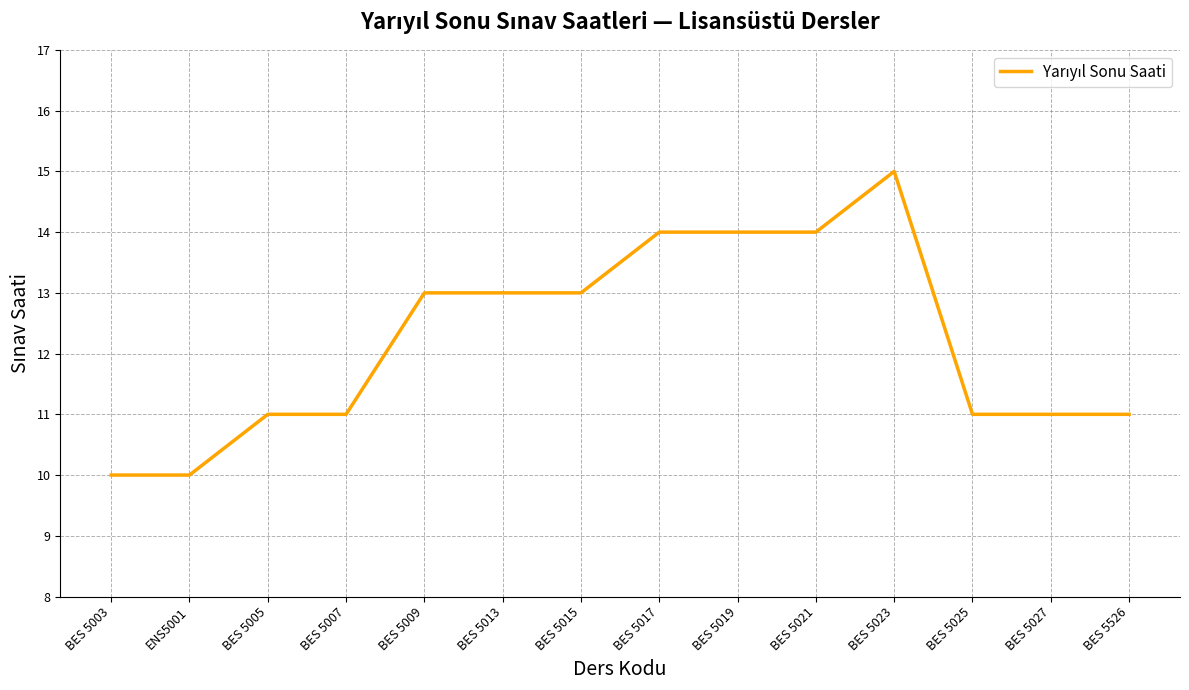

What is the minimum value shown in the chart?

10